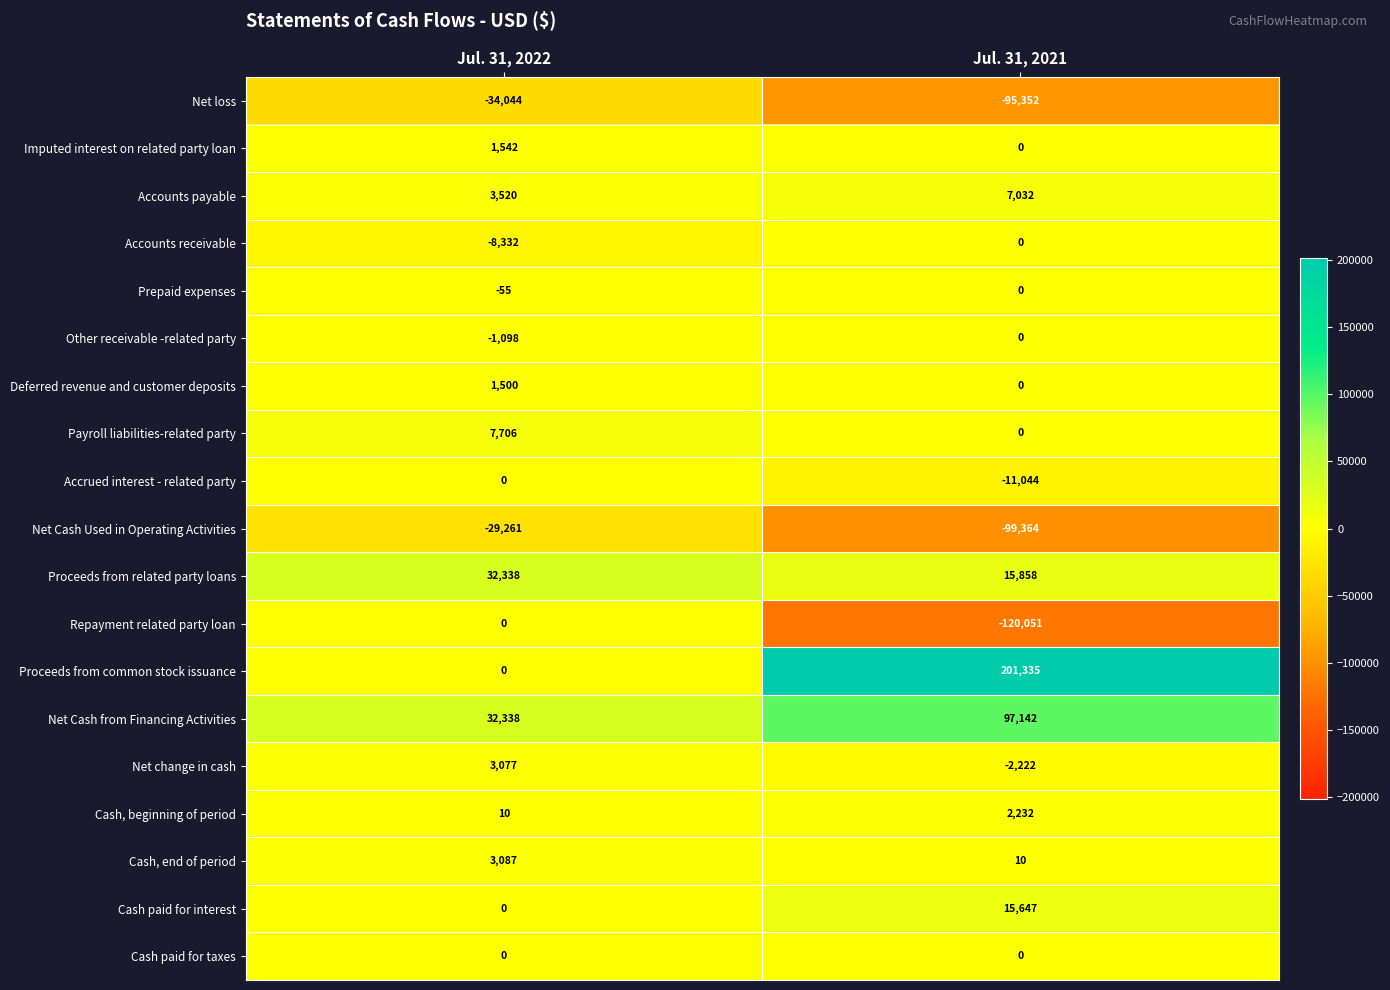

Read the Proceeds from related party loans value at Jul. 31, 2022.

32338